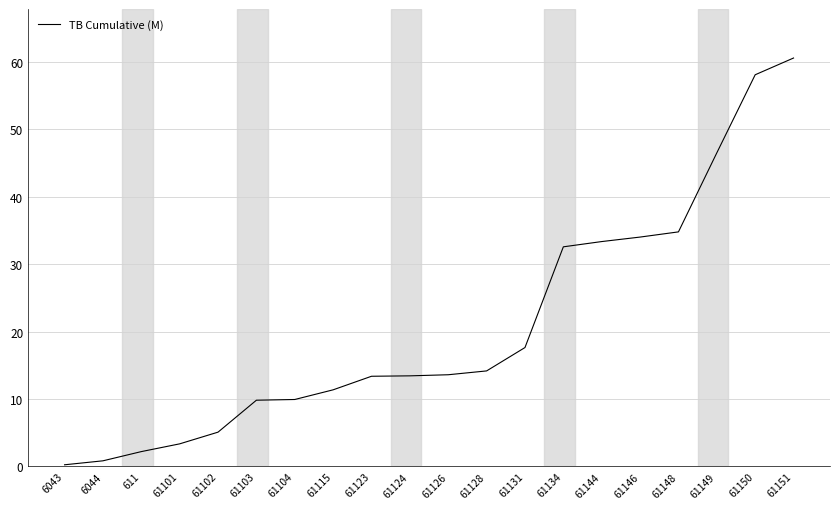

The chart shows a value of 51.8 at 61144. True or false?

False